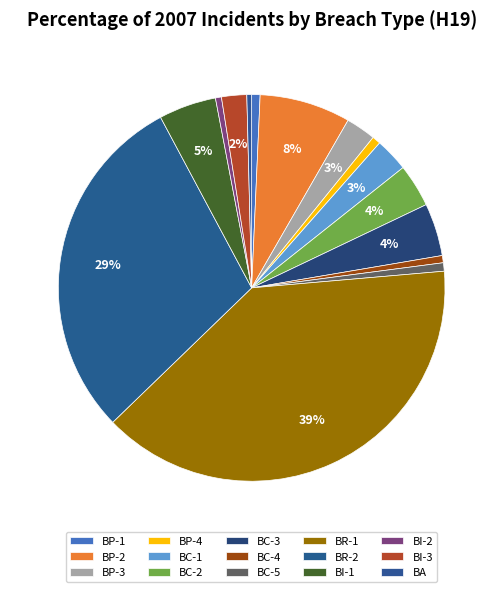

How many slices are in this pie chart?

15